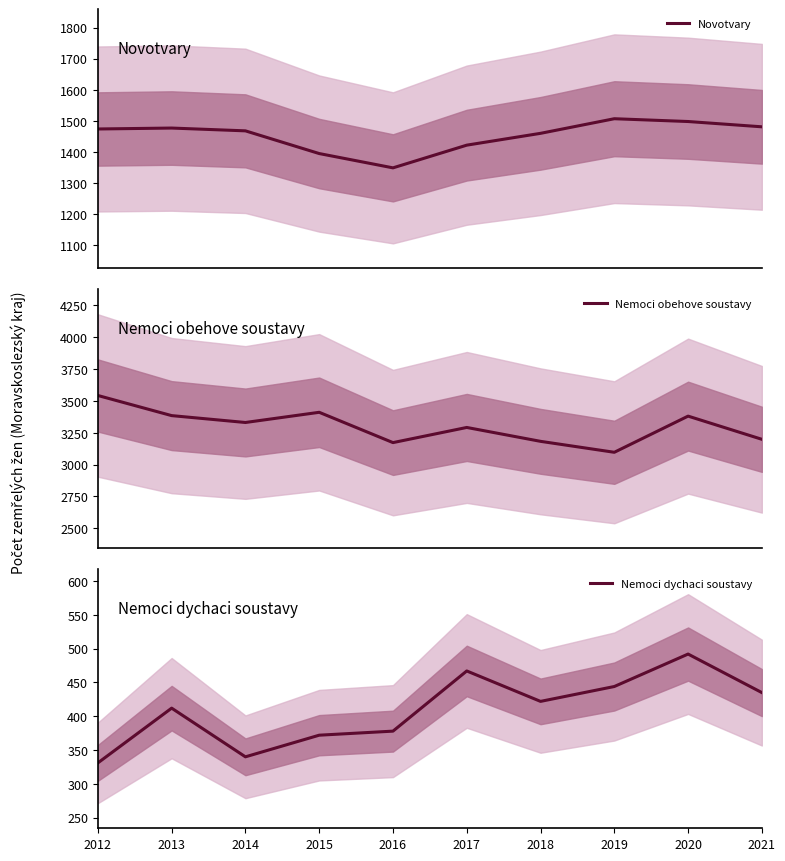

True or false: Nemoci obehove soustavy and Nemoci dychaci soustavy cross at least once.

False